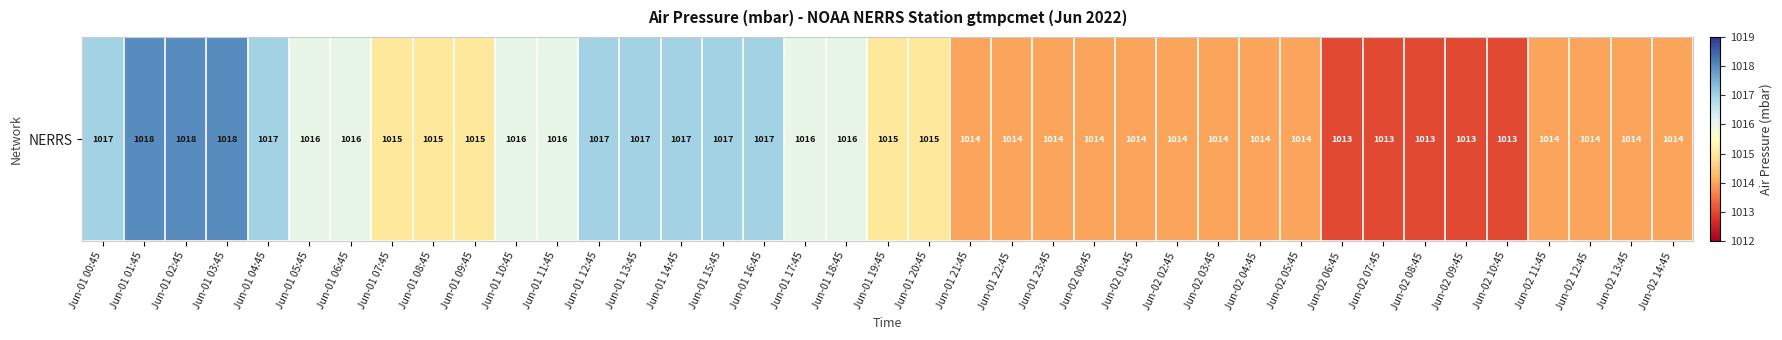

What is the difference between the values at Jun-01 11:45 and Jun-02 05:45?

2